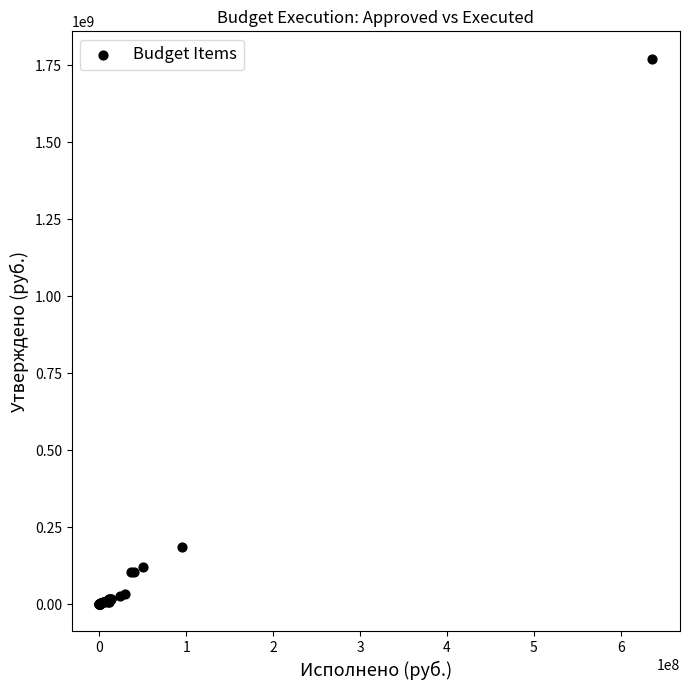

What Y value in the scatter plot is closest to 886113363?

184322123.1